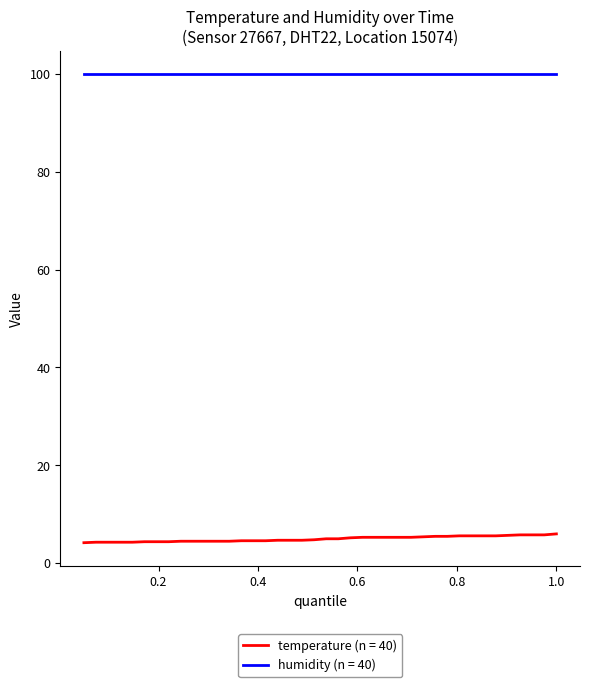

Which series has the largest range (max minus min)?

temperature (n = 40)